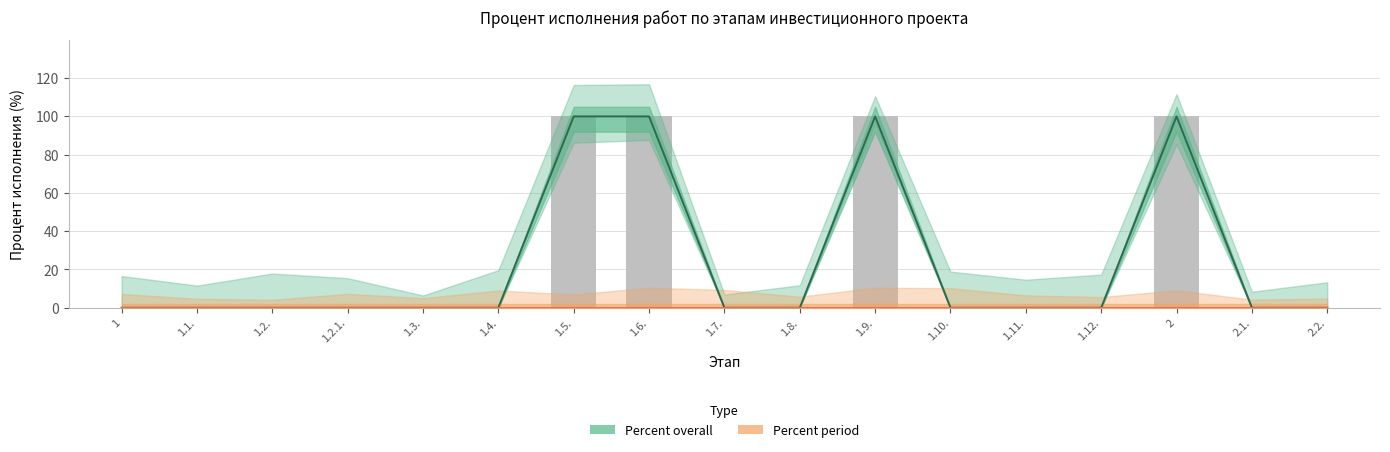

What is the label of the 7th bar from the left?

1.5.